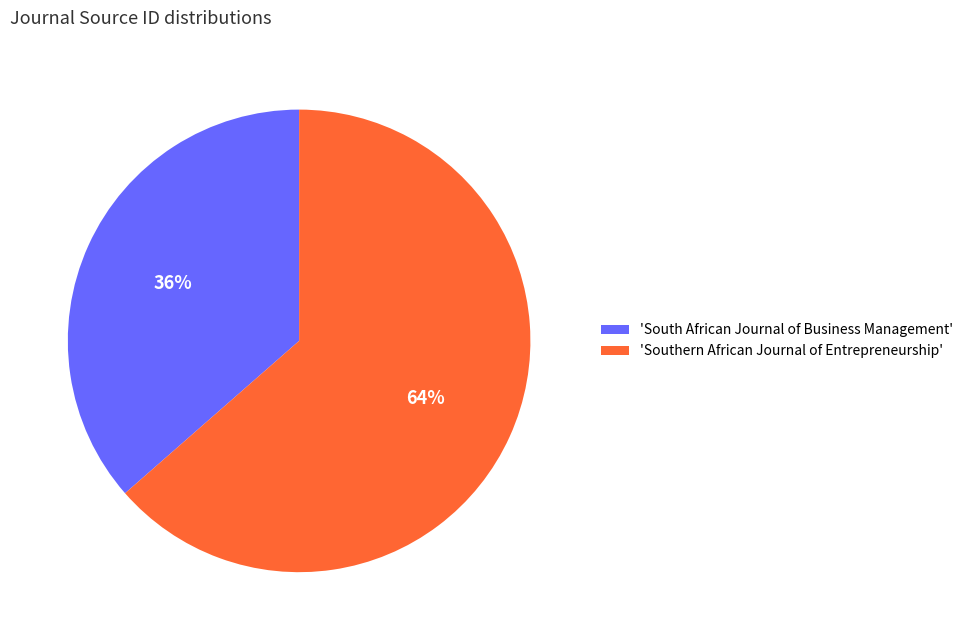

What is the ratio of the value at 'South African Journal of Business Management' to the value at 'Southern African Journal of Entrepreneurship'?

0.6